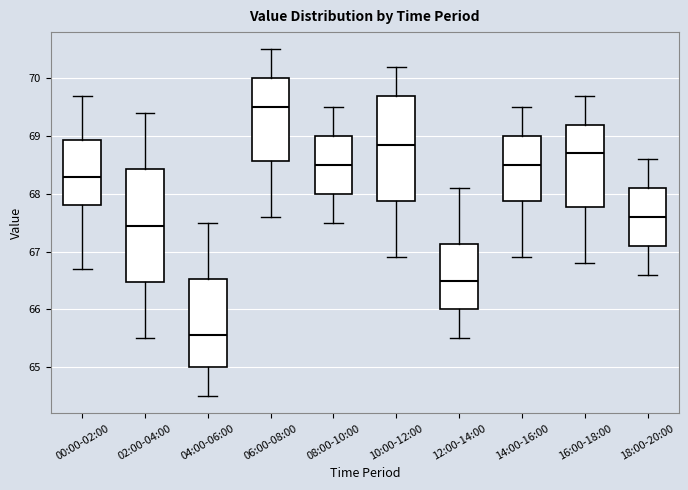

Where does the median line of the box for 08:00-10:00 sit on the y-axis? The values are not printed on the chart, so give them approximately, as read against the axis.

68.5